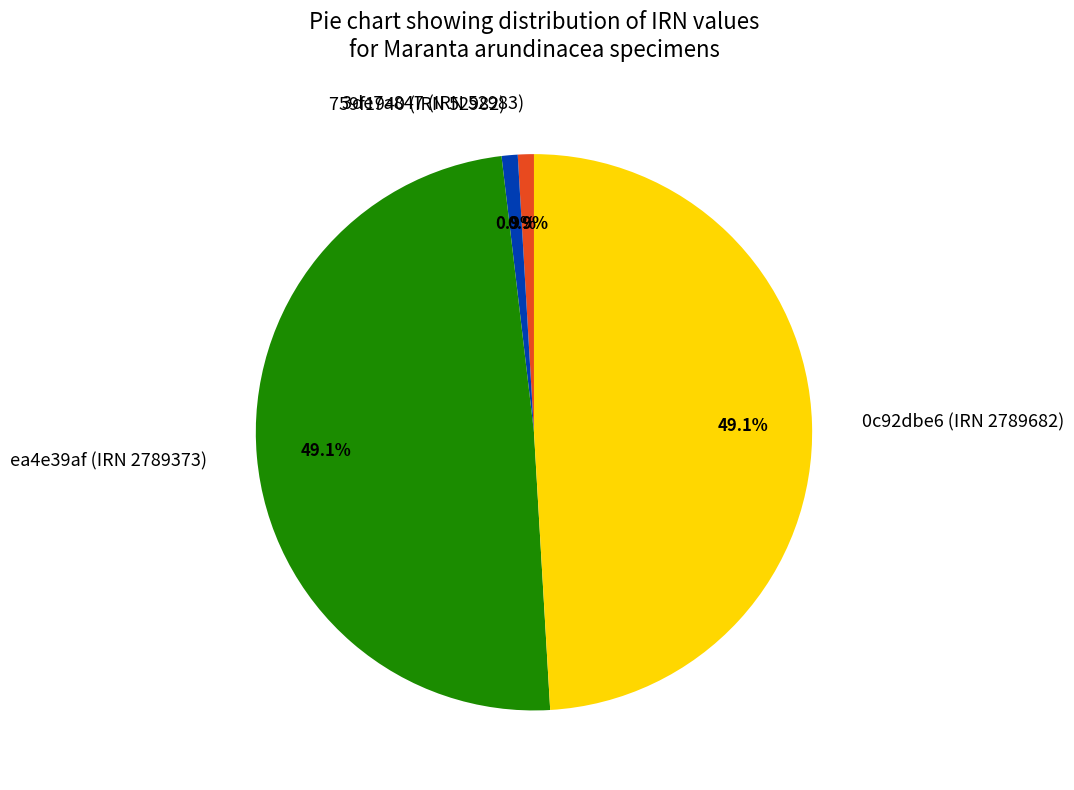

Combined, what portion of the pie is 759f1940 (IRN 52982) and 0c92dbe6 (IRN 2789682)?

50.0%